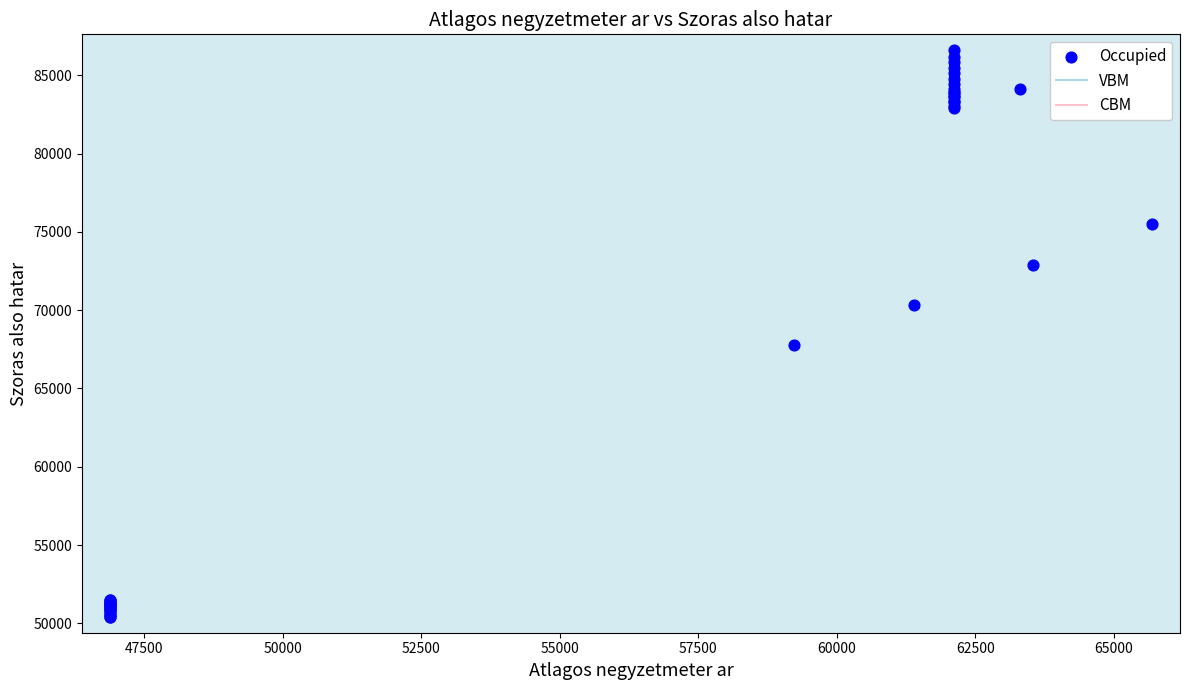

What Y value in the scatter plot is closest to 68508?

67777